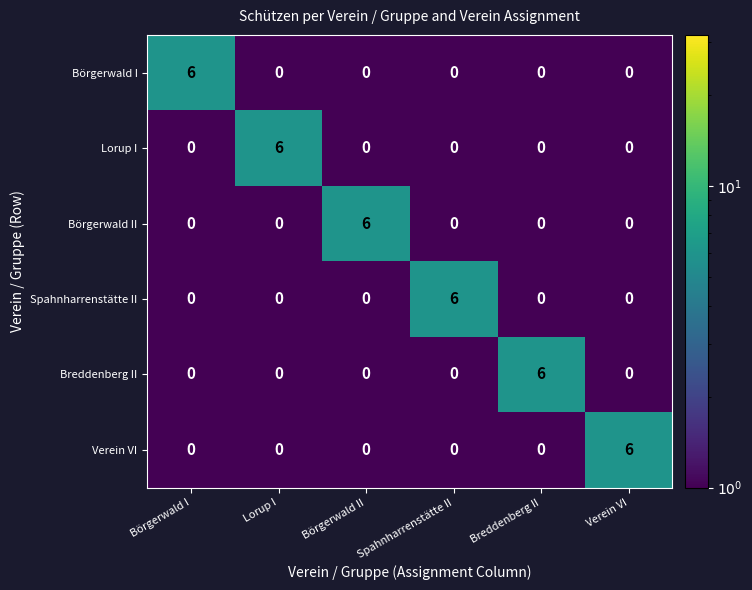

What is the sum of the Spahnharrenstätte II values at Spahnharrenstätte II and Breddenberg II?

6